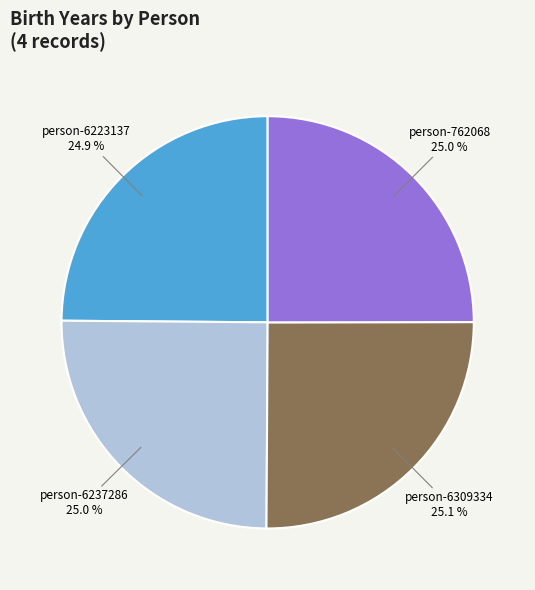

Is there a majority slice in this chart?

No